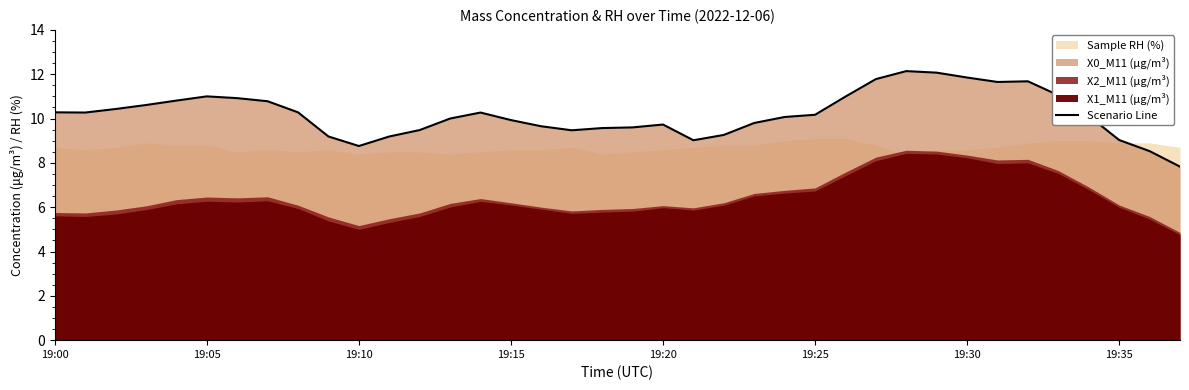

What is the minimum value for Scenario Line?

7.8